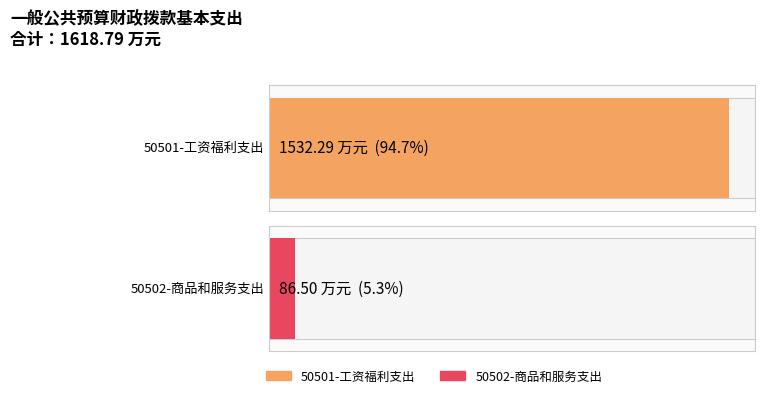

Reading left to right, transcribe all the data shown in this chart.

工资福利支出=1532.3	商品和服务支出=86.5